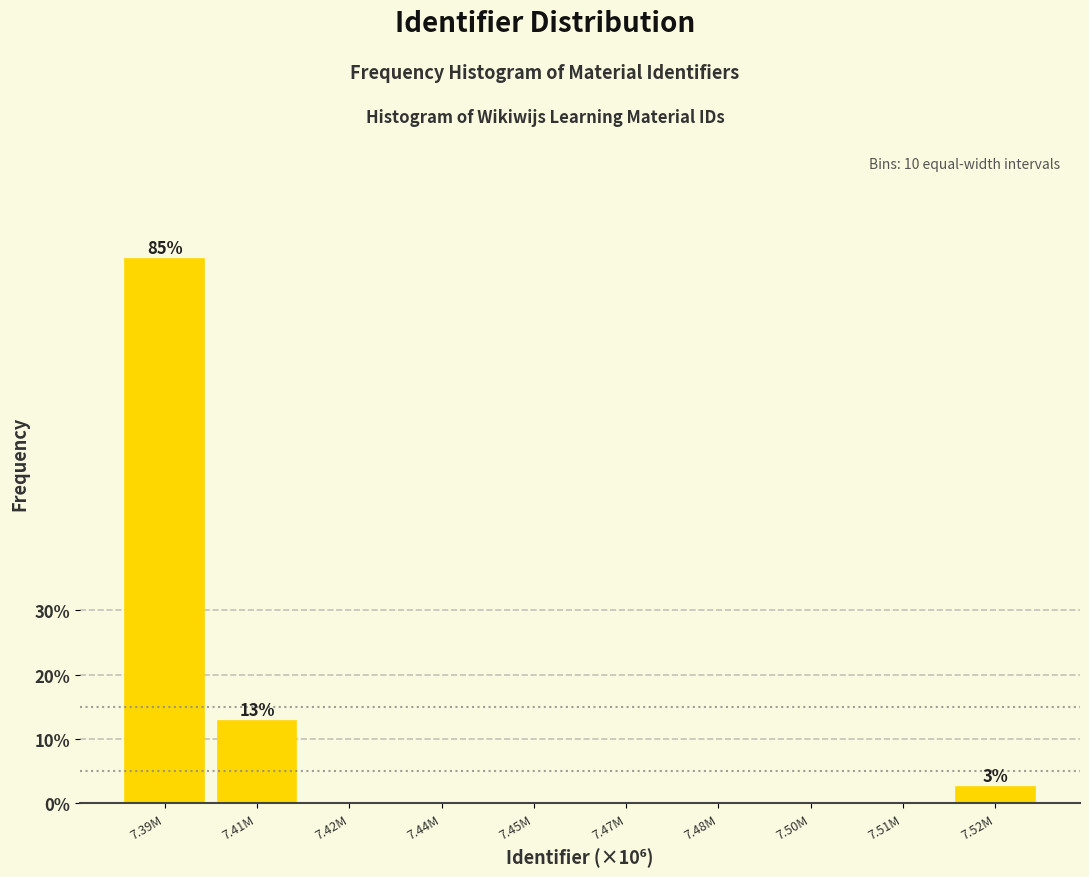

Reading right to left, list all the values displayed in this chart.

7.52M=2.6	7.51M=0.0	7.50M=0.0	7.48M=0.0	7.47M=0.0	7.45M=0.0	7.44M=0.0	7.42M=0.0	7.41M=12.8	7.39M=84.6